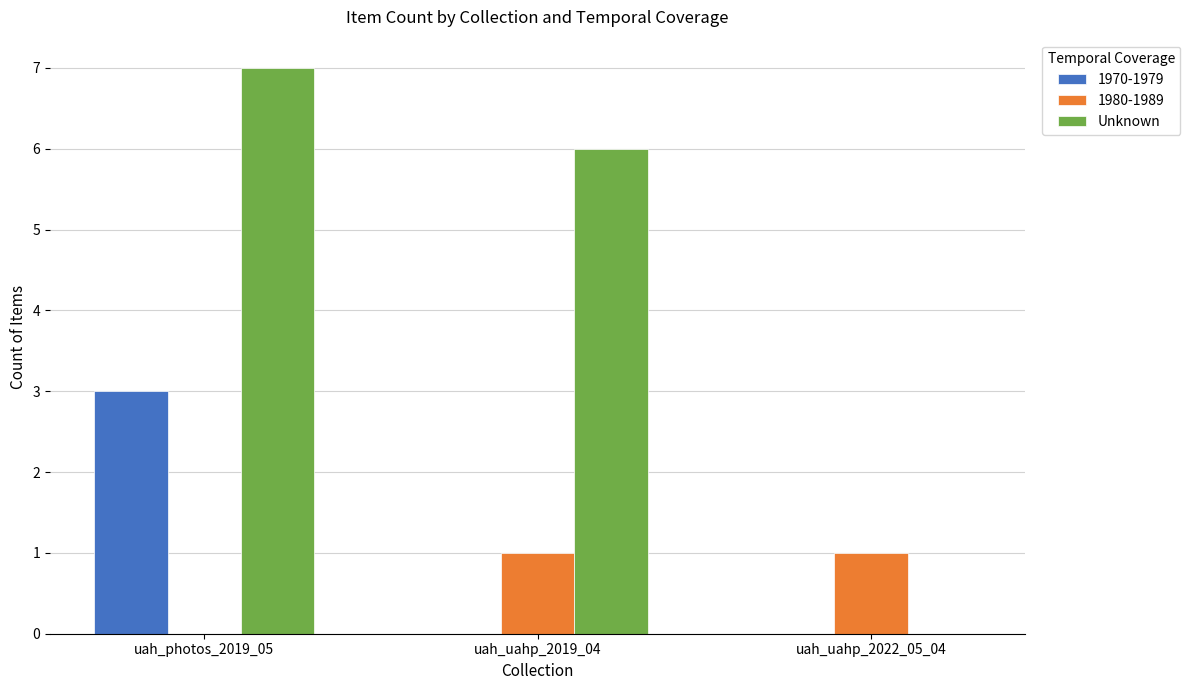

The 1980-1989 series shows 0 at uah_uahp_2022_05_04. True or false?

False